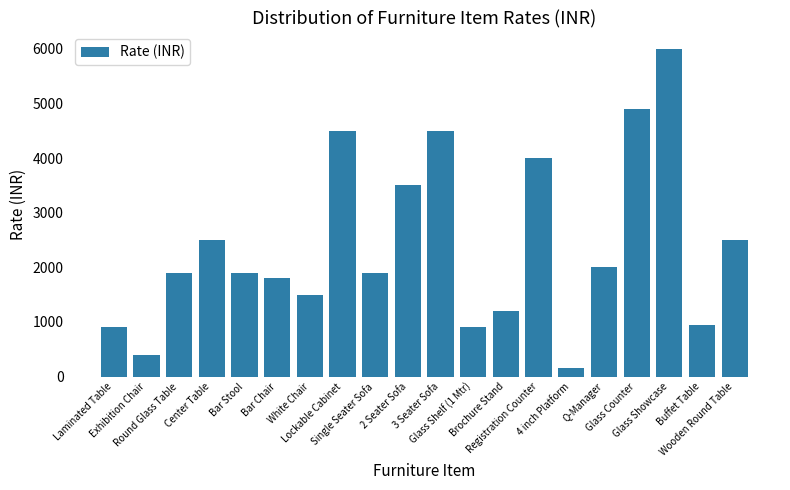

Reading left to right, extract all data points from this chart.

900	400	1900	2500	1900	1800	1500	4500	1900	3500	4500	900	1200	4000	150	2000	4900	6000	950	2500